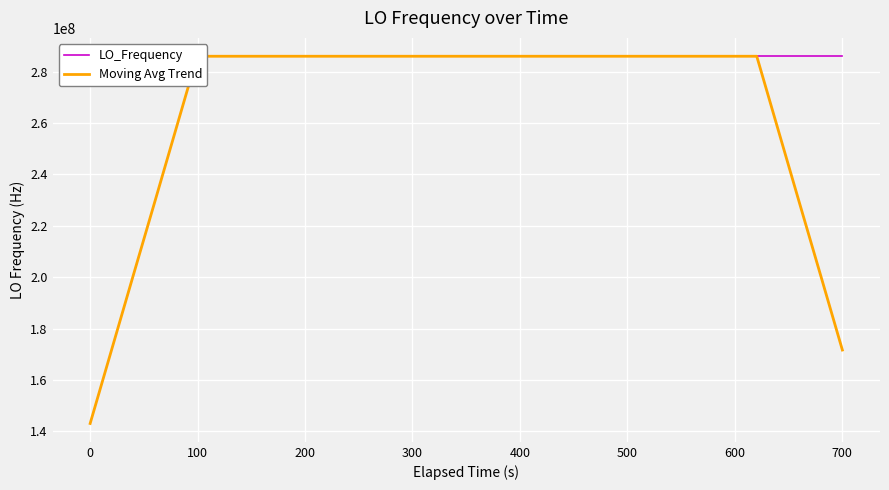

What is the minimum value shown in the chart?

143023500.2